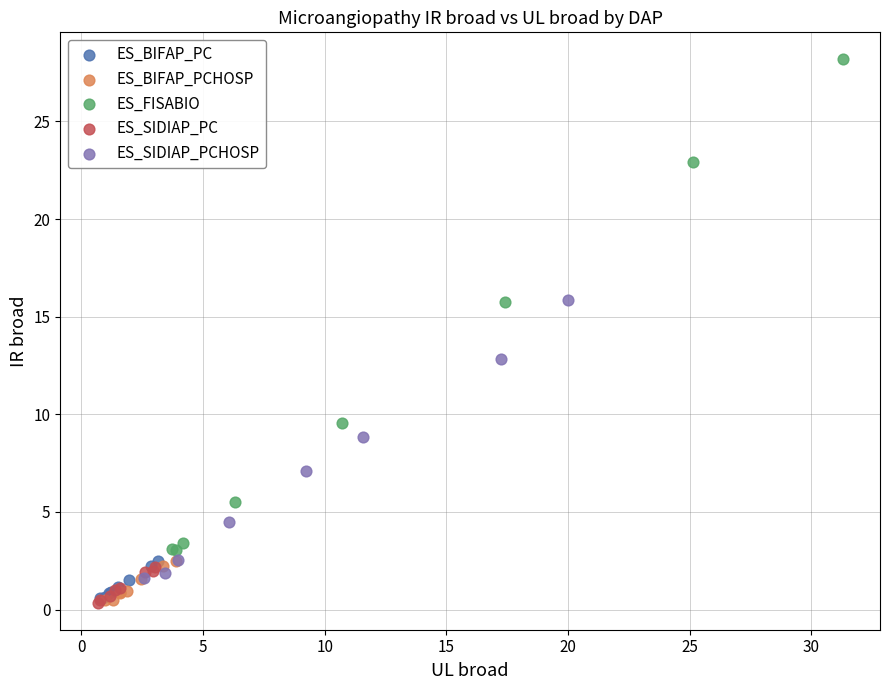

Which series has the widest spread of Y values?

ES_FISABIO